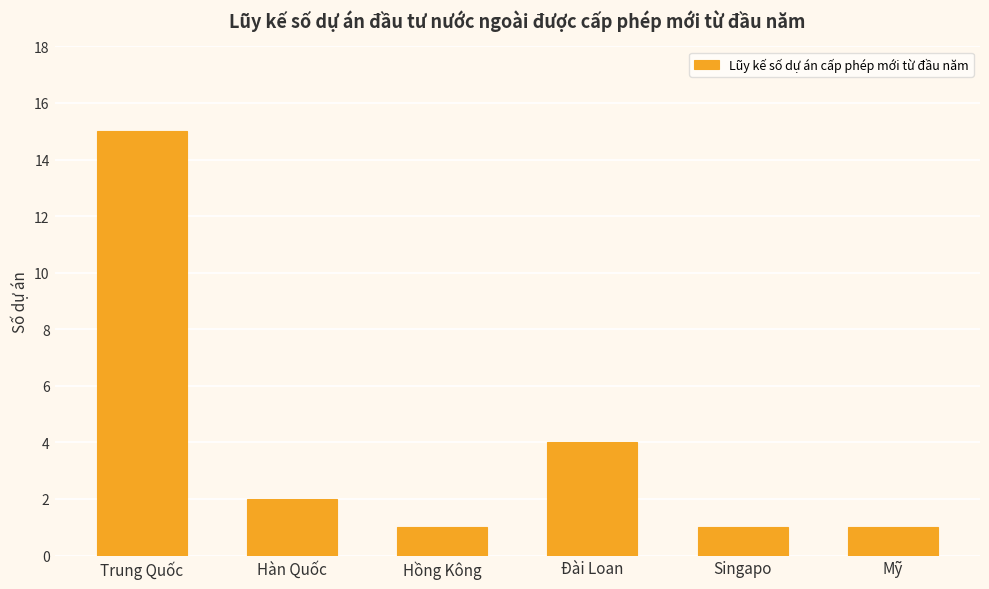

Is it true that the value at Singapo is 1?

True